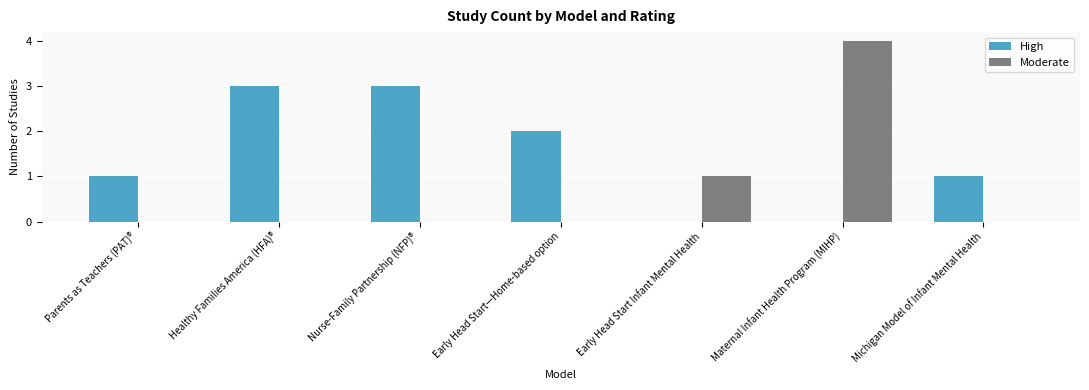

What is the sum of all High values?

10